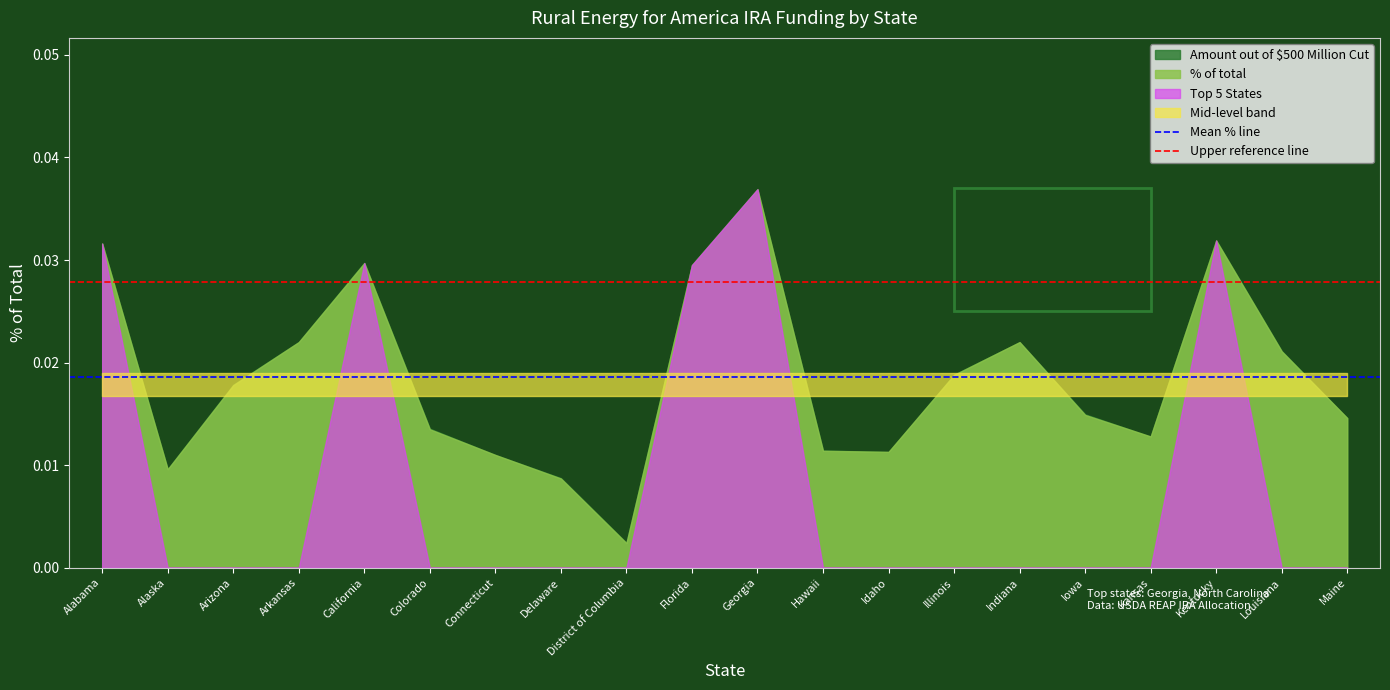

Which label corresponds to the smallest value in the chart?

Alabama